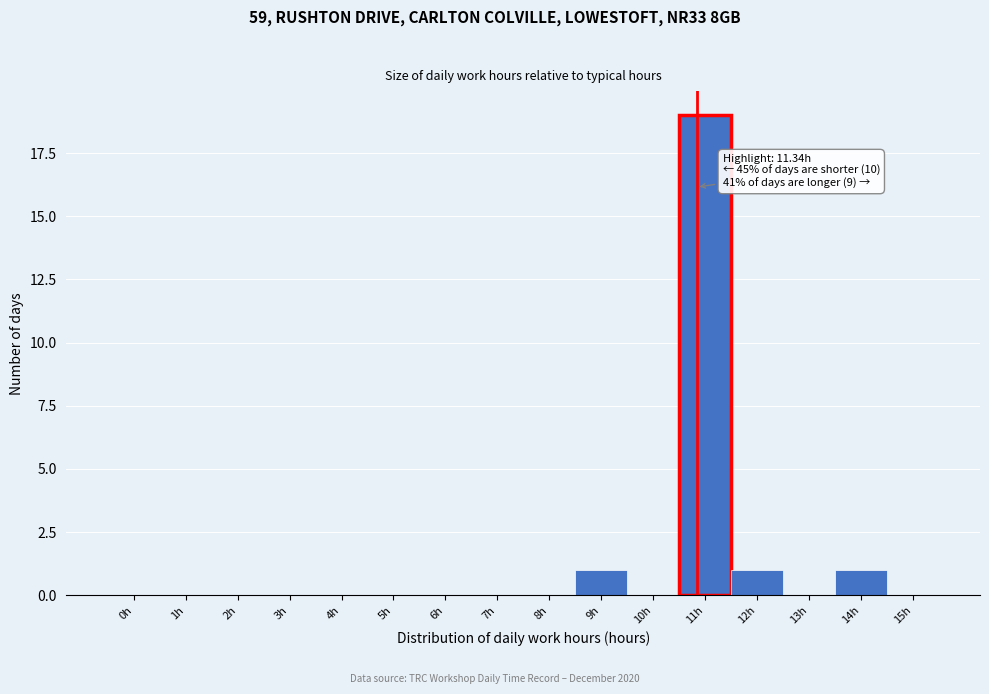

Reading right to left, transcribe all the data shown in this chart.

15h=0	14h=1	13h=0	12h=1	11h=19	10h=0	9h=1	8h=0	7h=0	6h=0	5h=0	4h=0	3h=0	2h=0	1h=0	0h=0